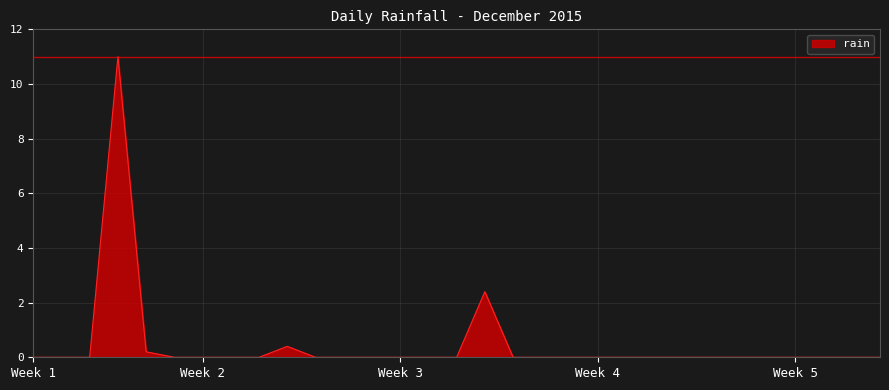

Does the chart display data point markers on the line(s)?

No